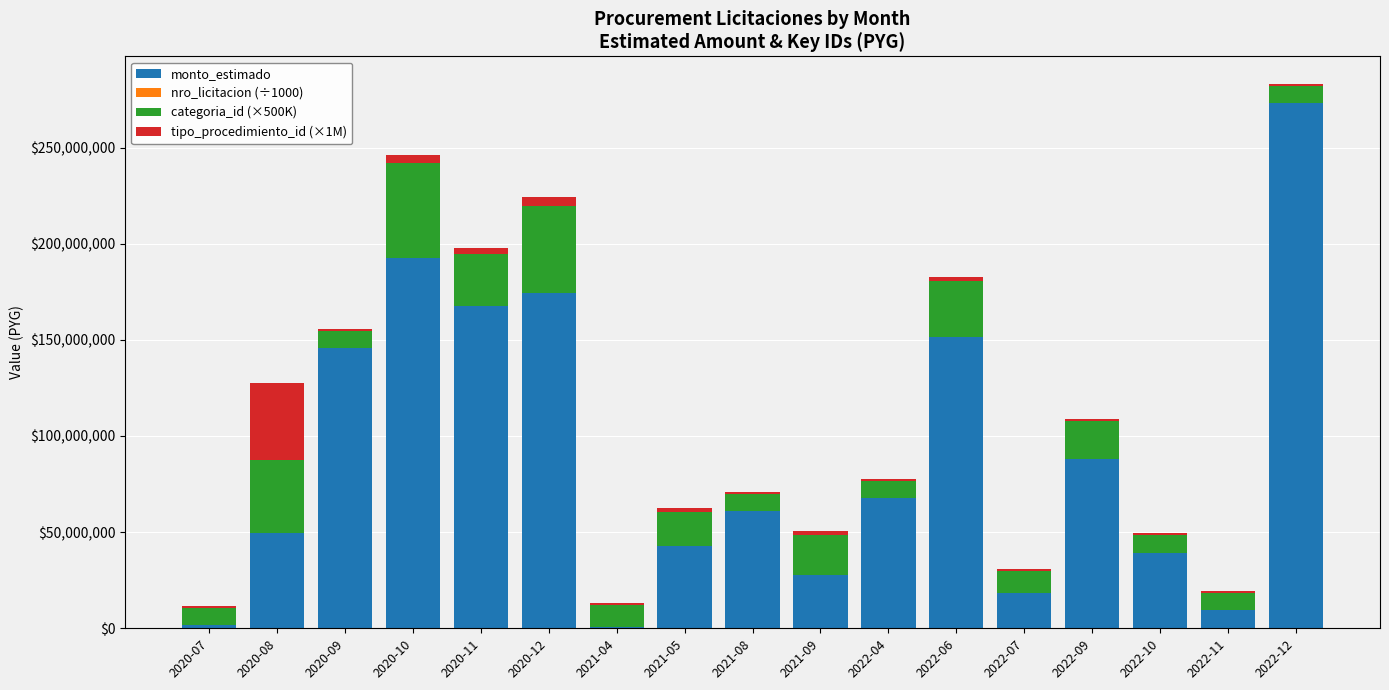

At which label does monto_estimado reach its peak?

2022-12